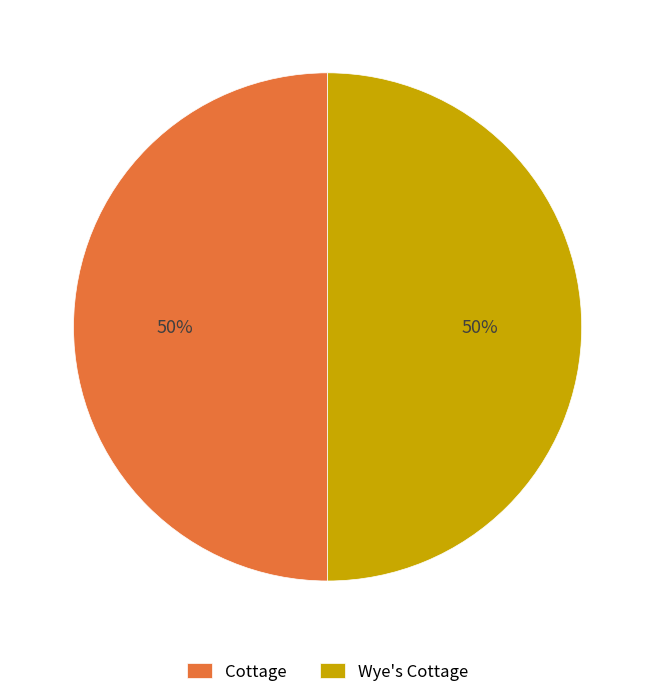

The Wye's Cottage slice represents 37% of the pie. True or false?

False